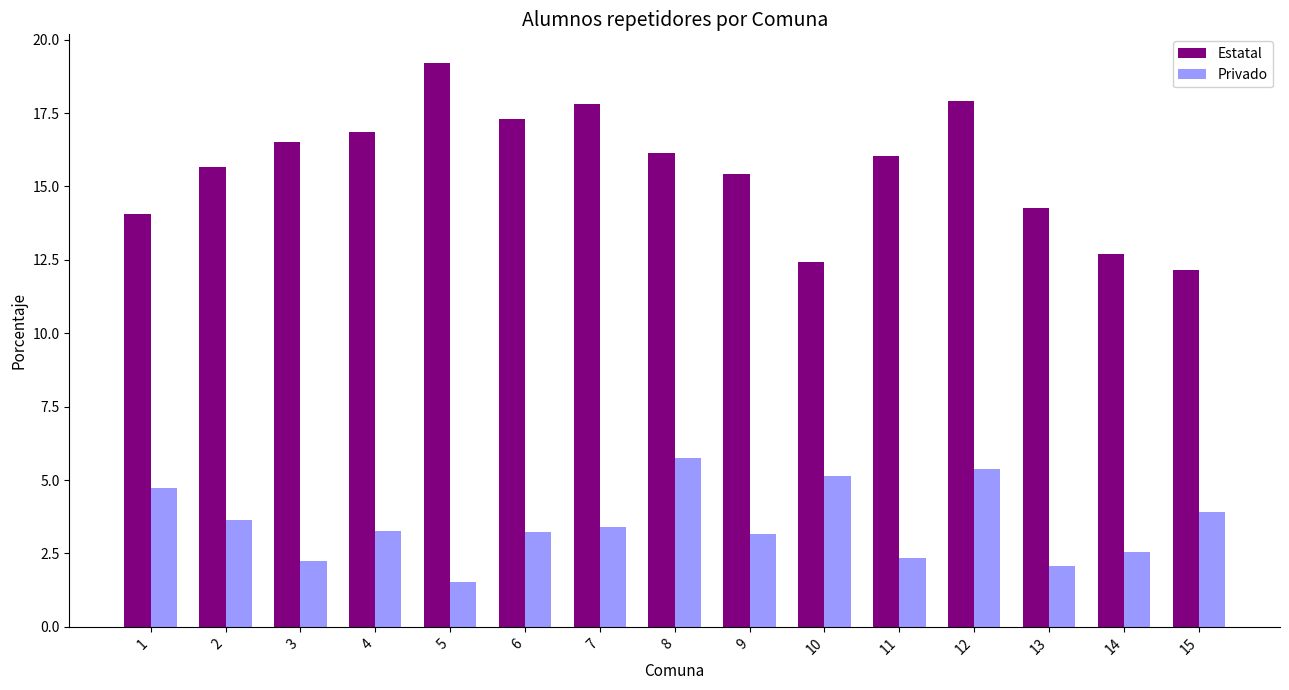

What is the maximum value shown in the chart?

19.2